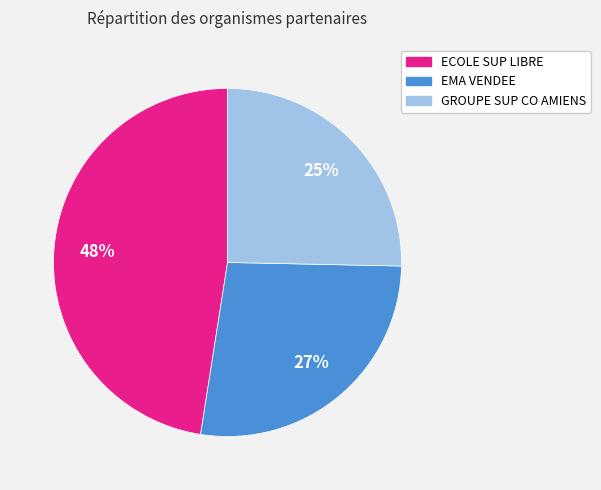

What percentage is the EMA VENDEE slice, to the nearest percent?

27%